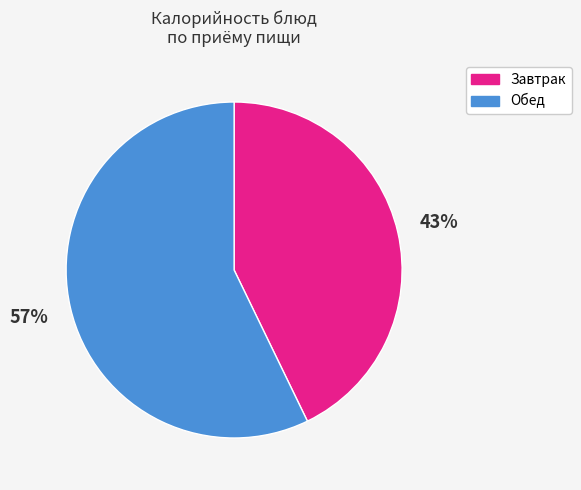

Rank the categories by value from lowest to highest.

Завтрак, Обед